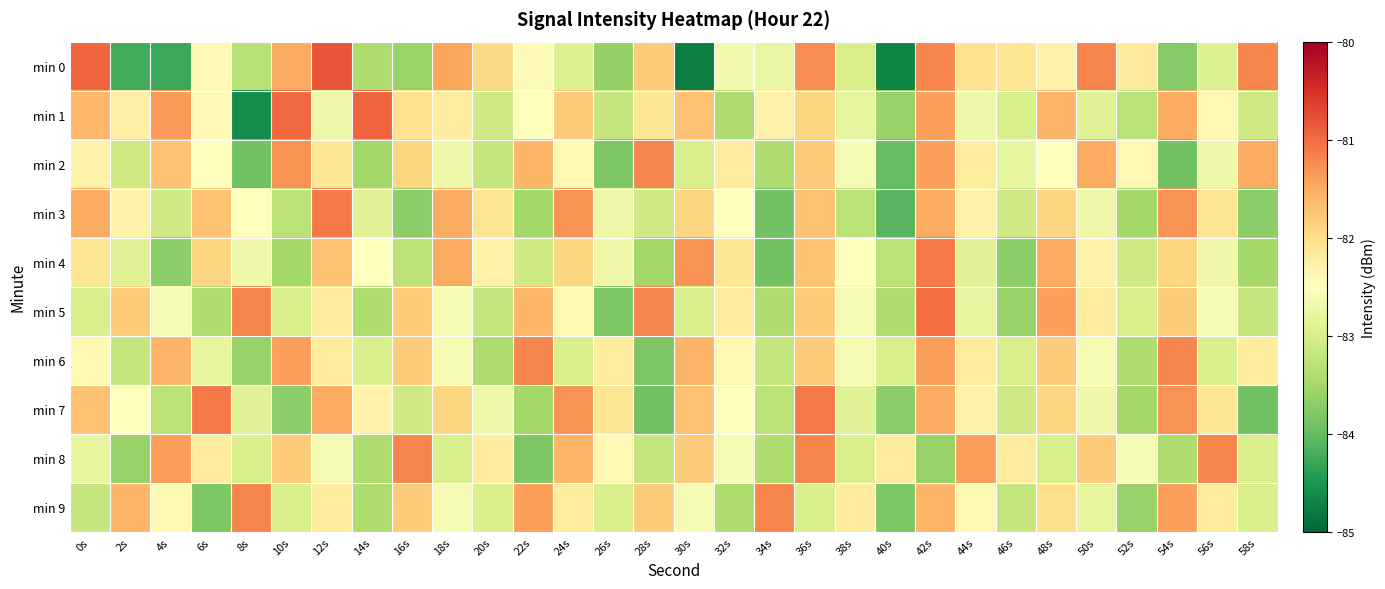

At 40s, list the series in order from largest to smallest.

min 8, min 6, min 4, min 5, min 1, min 7, min 9, min 2, min 3, min 0